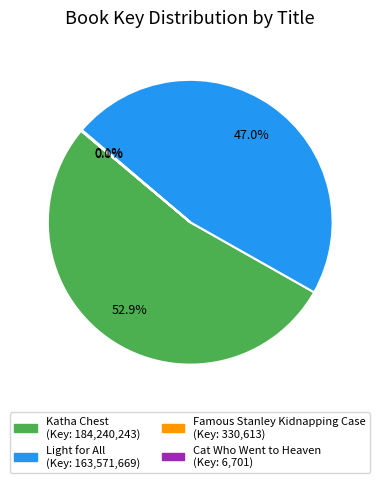

Which slice is the largest?

Katha Chest